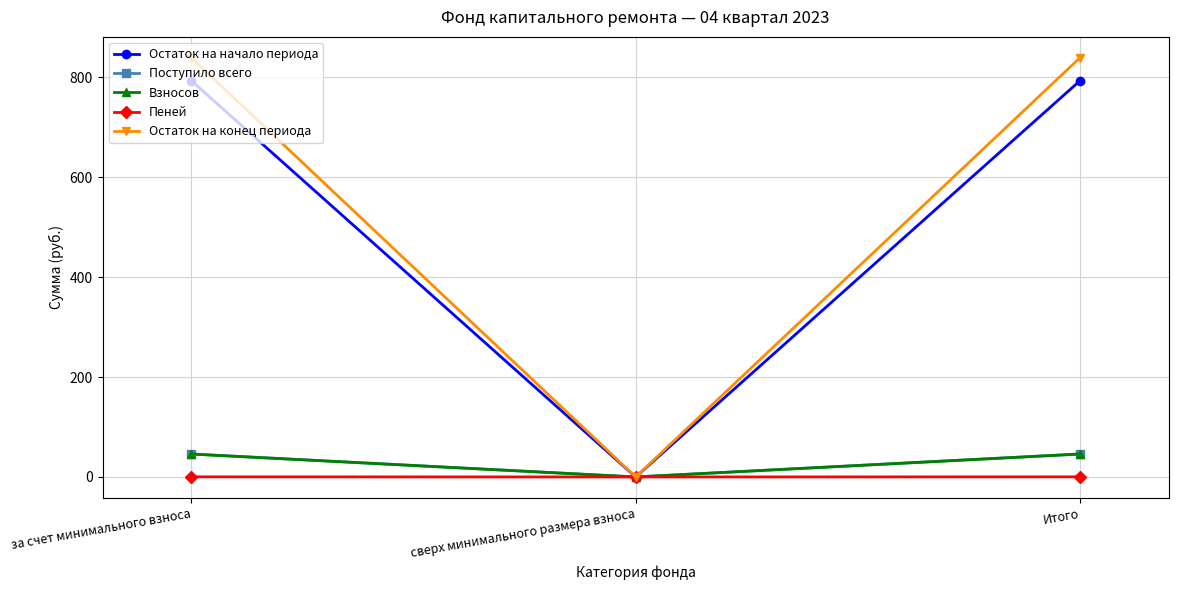

What are all the series names shown in the legend?

Остаток на начало периода, Поступило всего, Взносов, Пеней, Остаток на конец периода